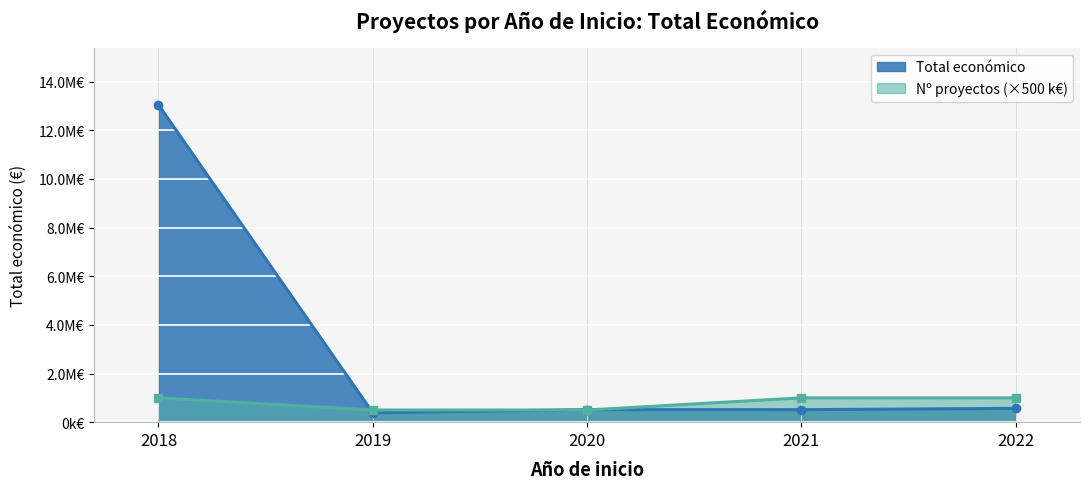

Where is the first local maximum?

2018